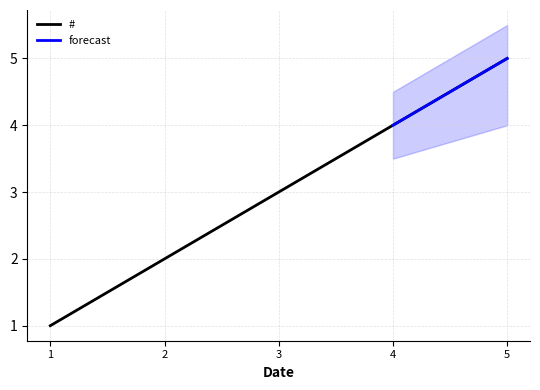

The value of # at 3 is 5. True or false?

False